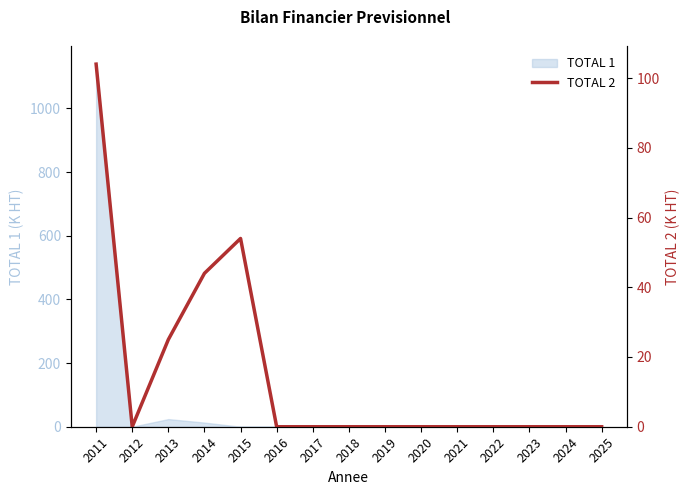

How many data points are above 0?

4